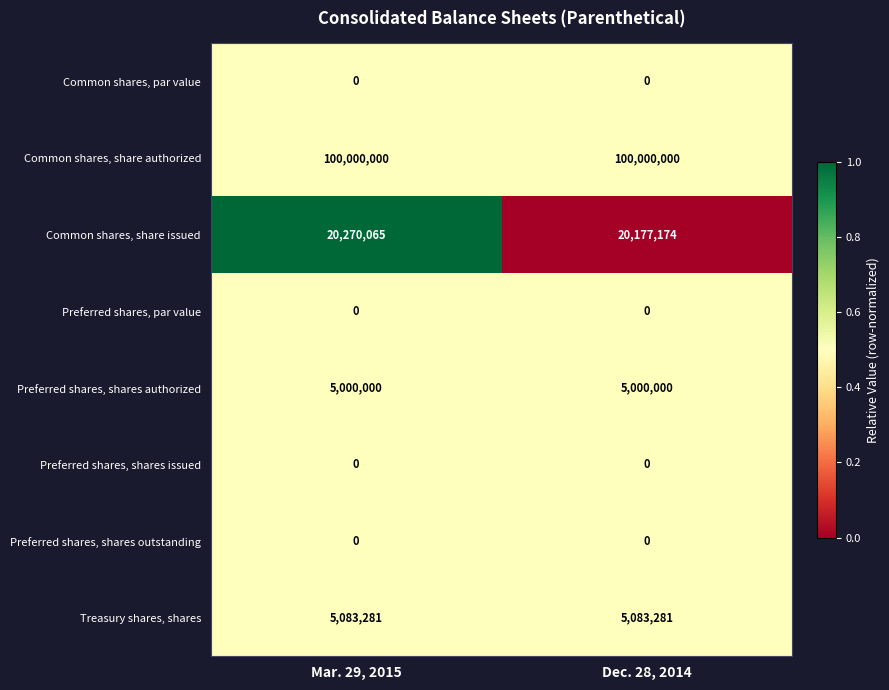

What is the spread (max minus min) of values at Dec. 28, 2014?

100000000